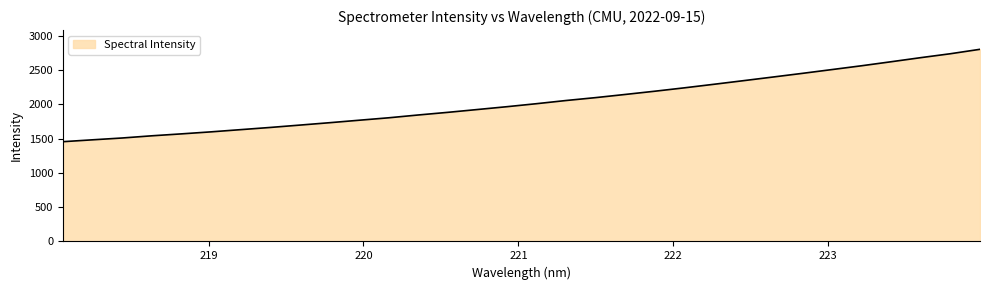

What is the smallest value displayed?

1453.5